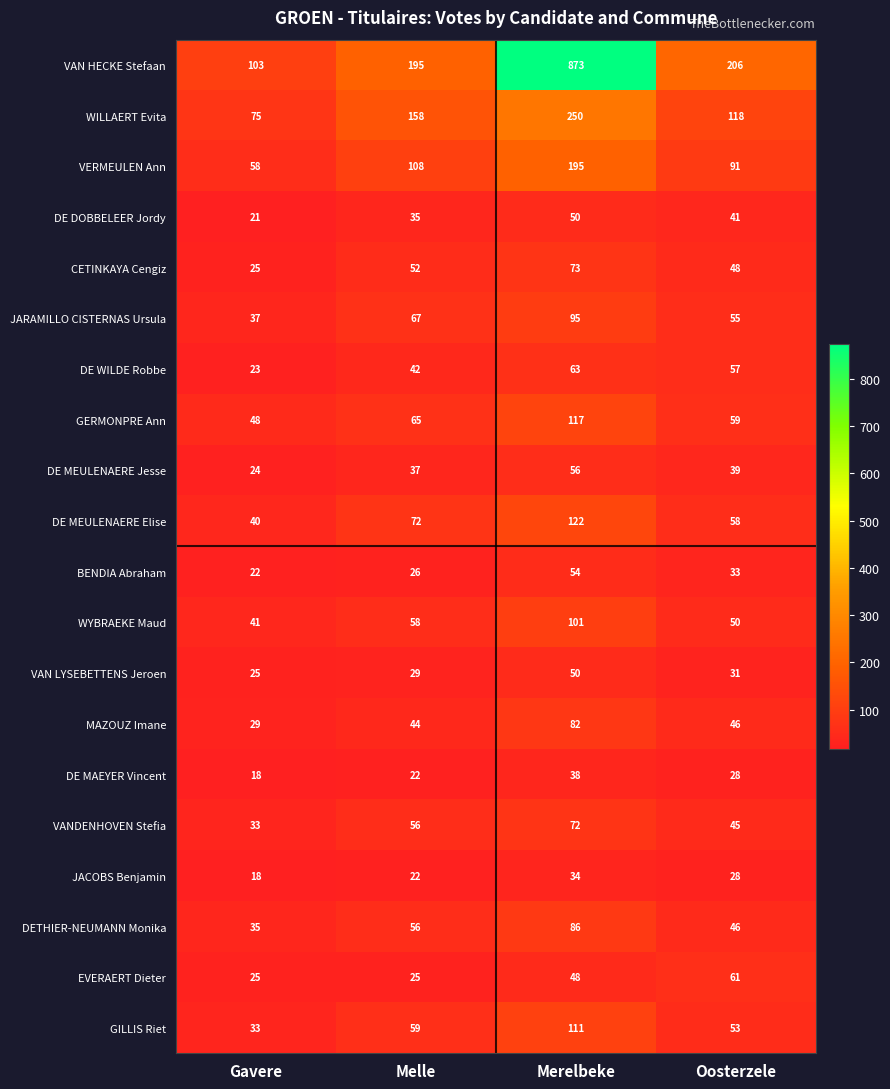

What is the maximum value shown in the chart?

873